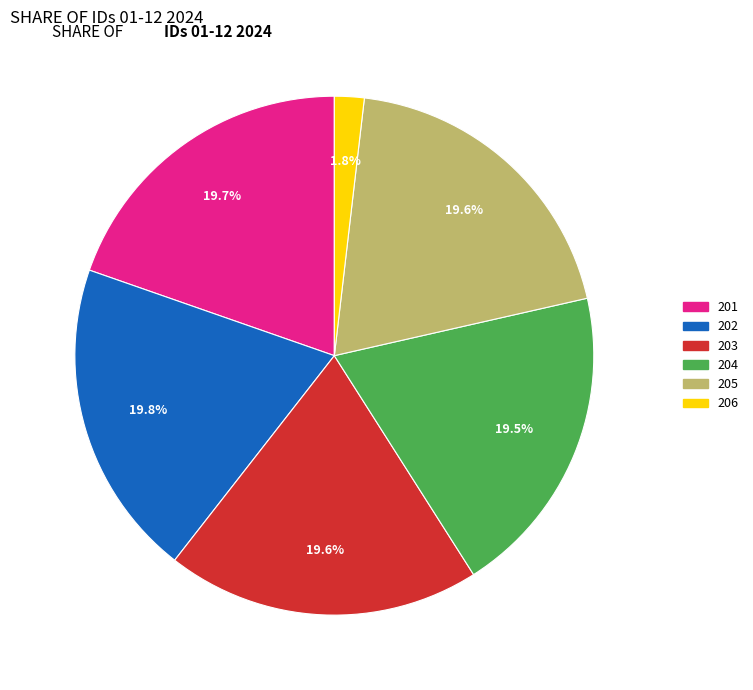

Between 201 and 206, which is larger?

201